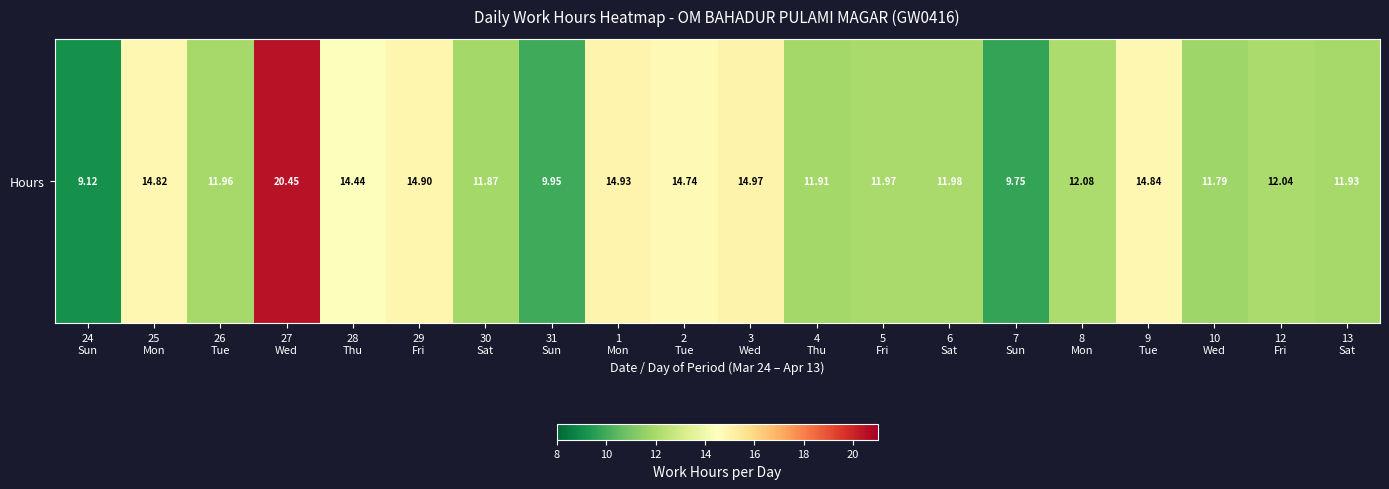

Which has a higher value, 3
Wed or 2
Tue?

3
Wed